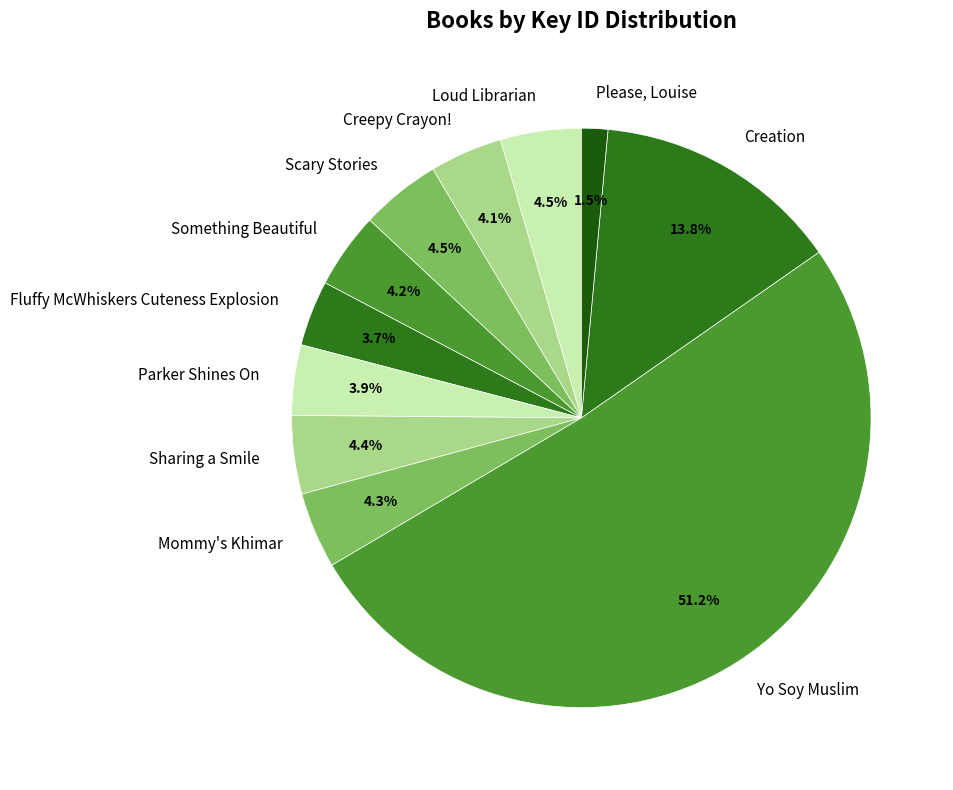

Is Yo Soy Muslim the majority of the pie?

Yes